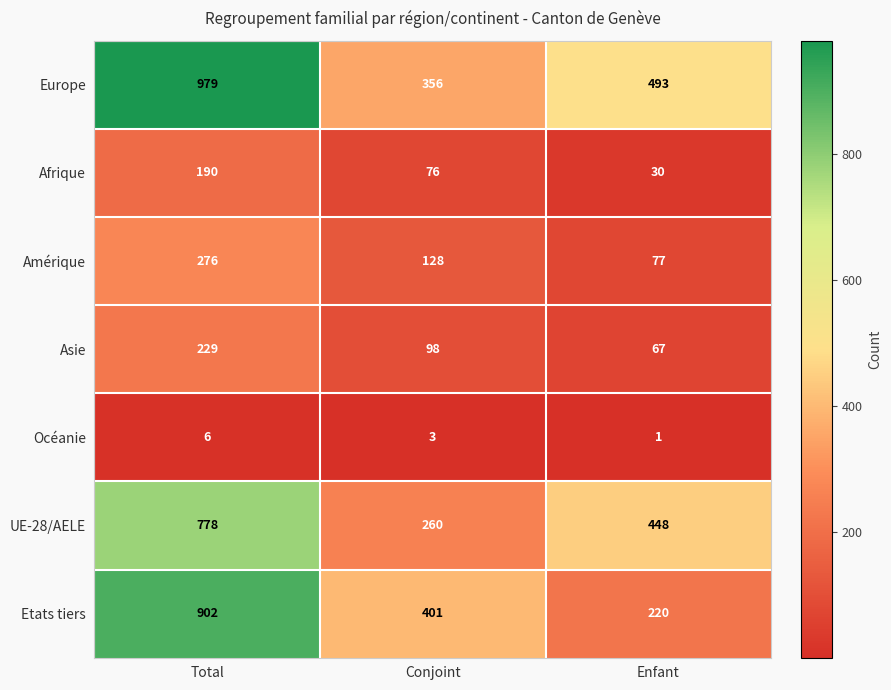

Is it true that Afrique equals 51 at Enfant?

False